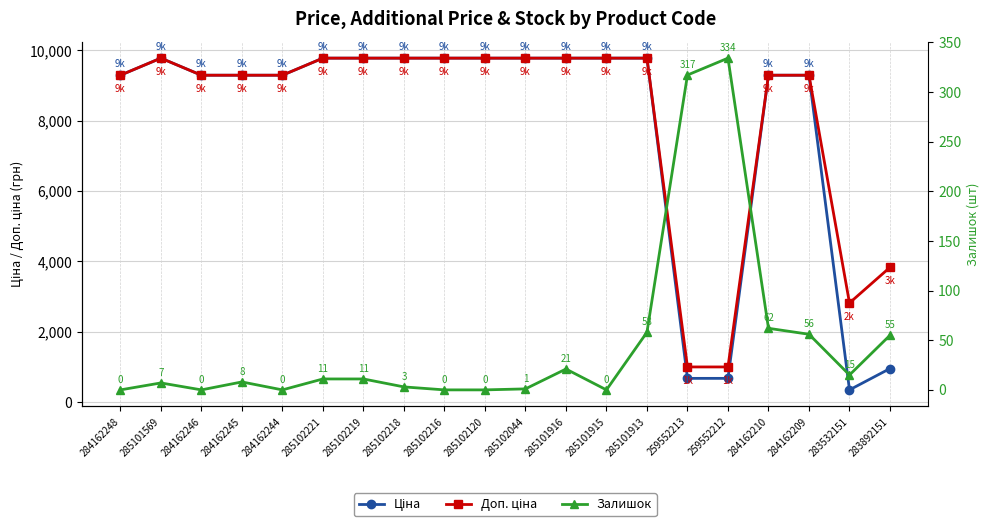

What position from the left is 283532151?

19